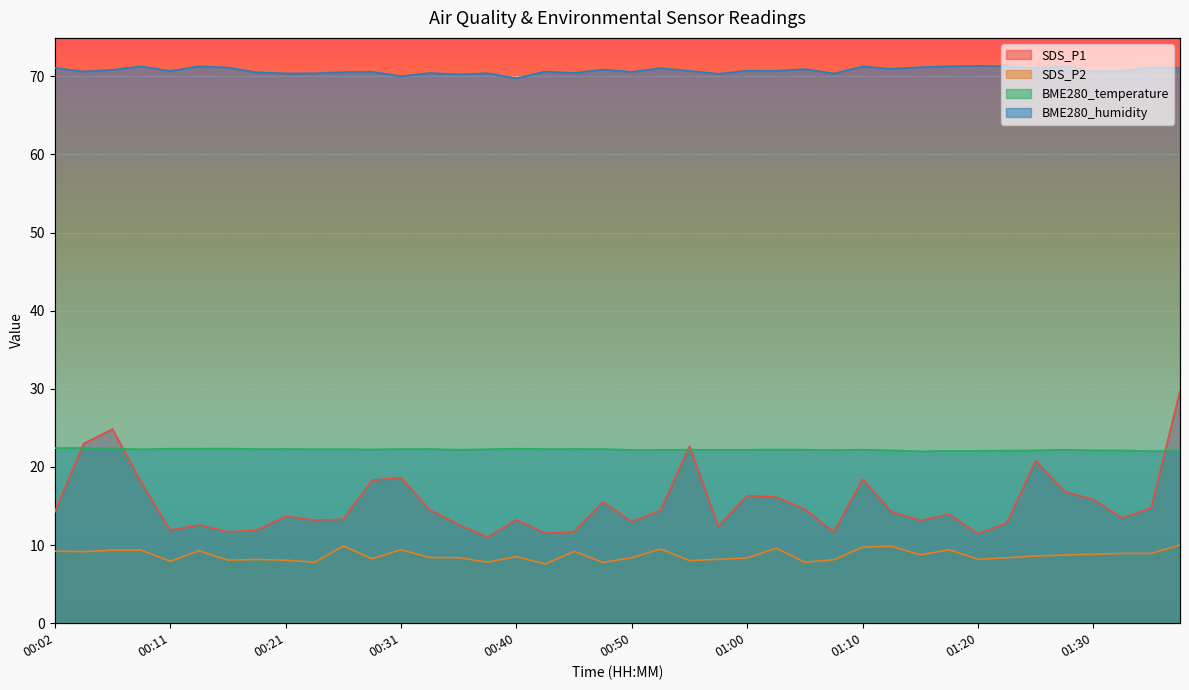

List the series in order of their peak value, highest first.

BME280_humidity, SDS_P1, BME280_temperature, SDS_P2